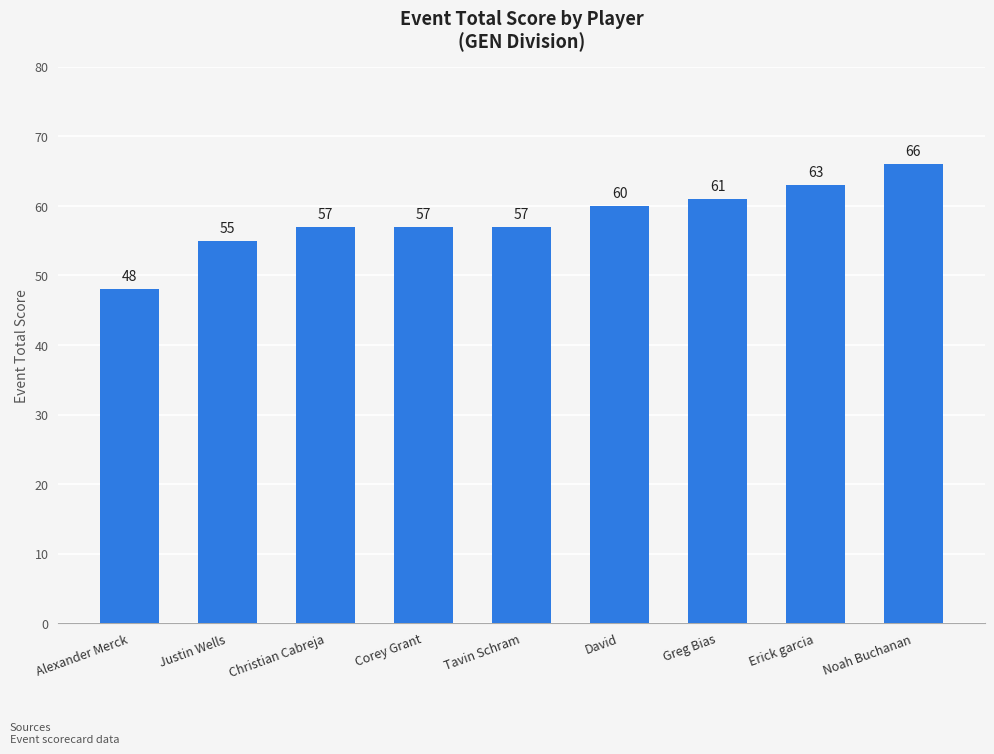

True or false: the data shows 81 at Alexander Merck.

False